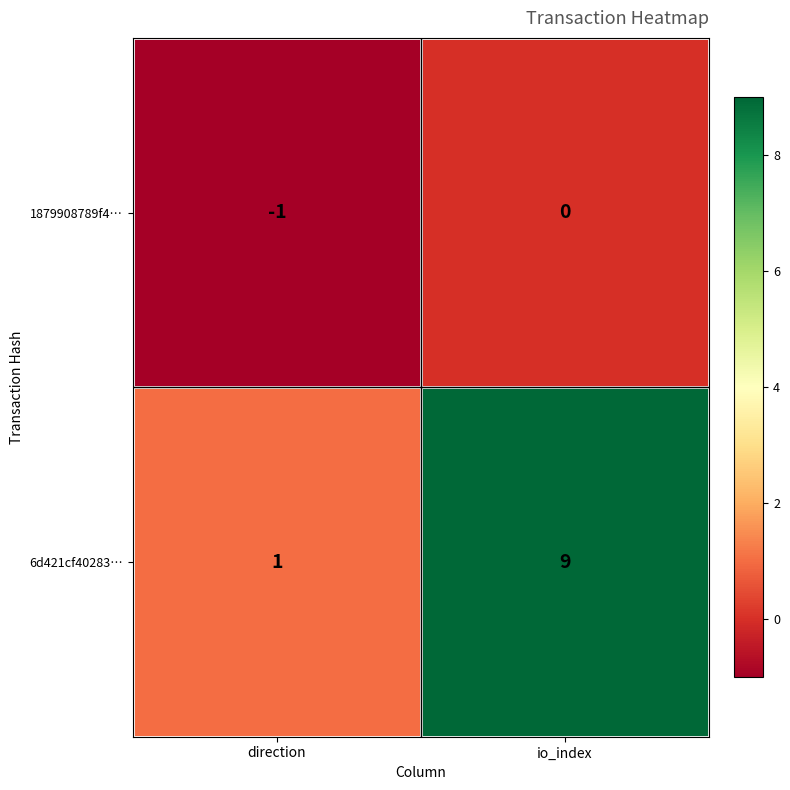

Reading left to right, transcribe all the data shown in this chart.

1879908789f4…: -1	0
6d421cf40283…: 1	9